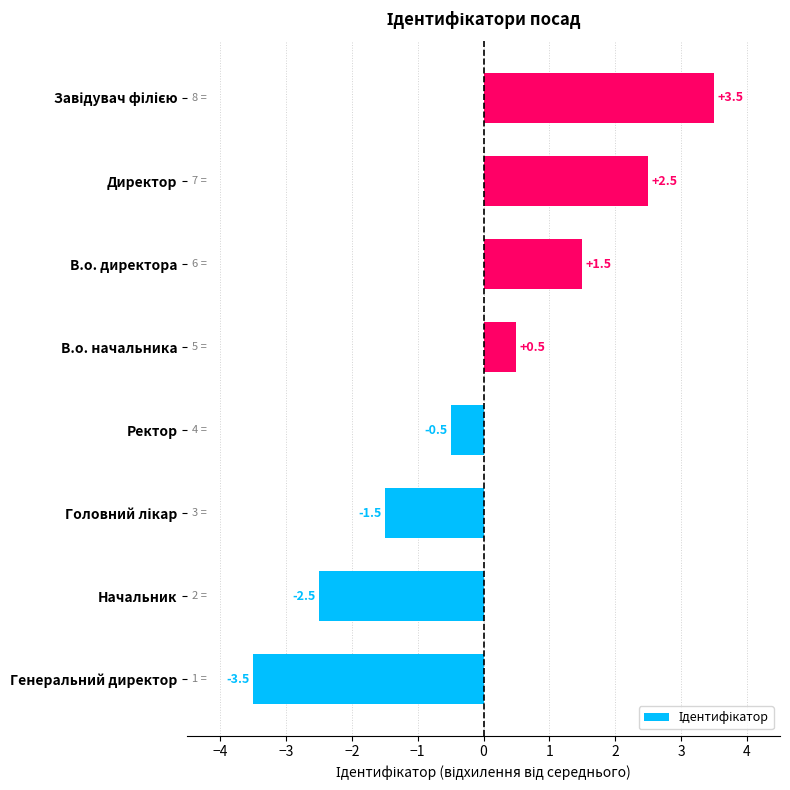

What is the greatest value displayed?

3.5